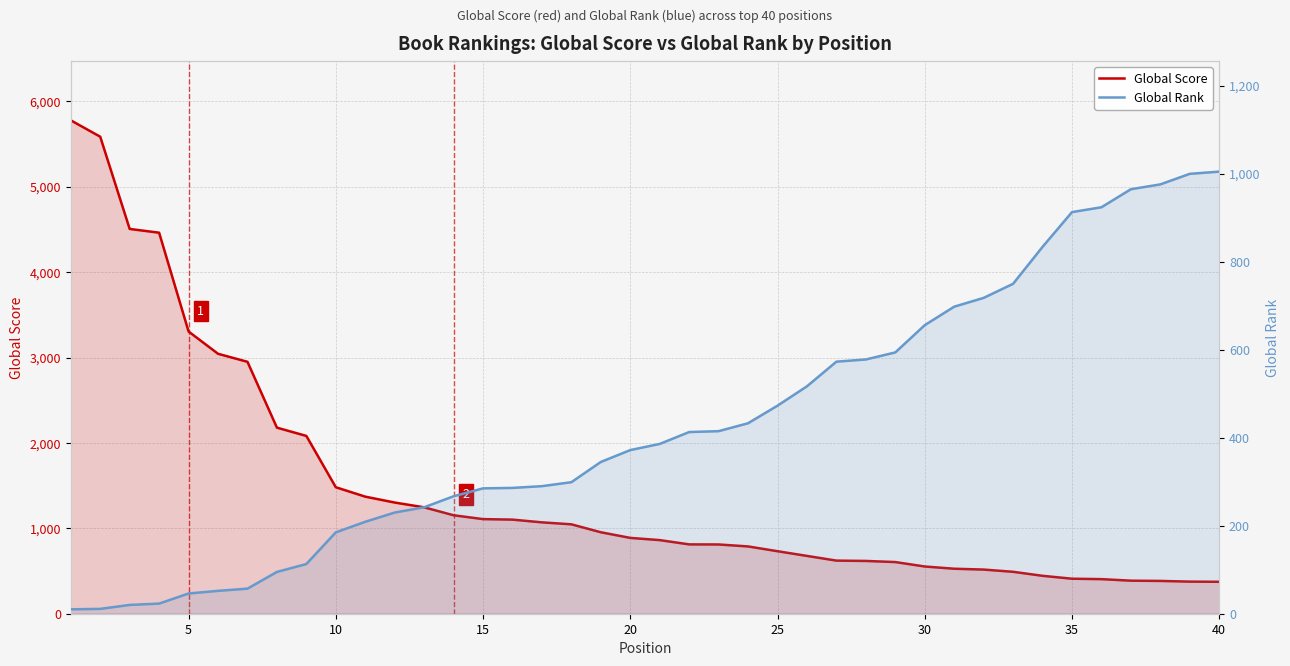

What value does the Global Rank series have at 25, to the nearest 50?

450